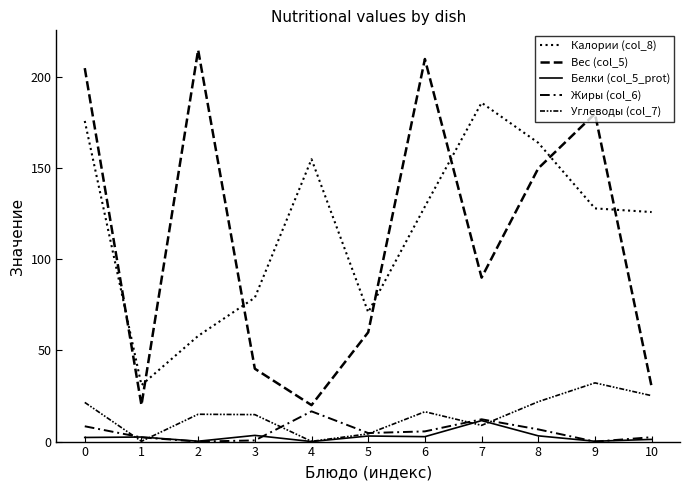

What is the average value of the Калории (col_8) series?

118.5